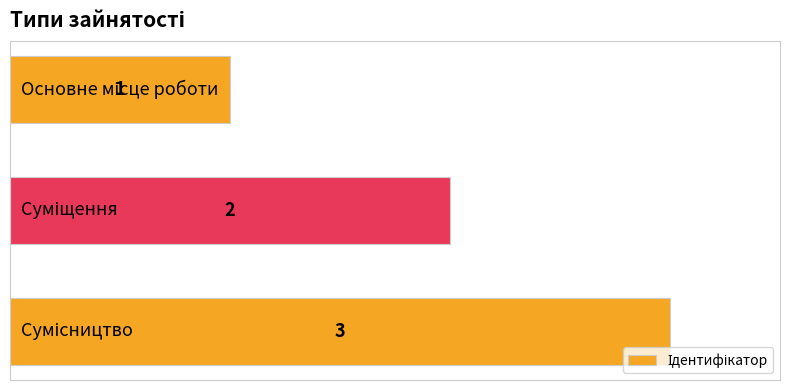

What is the value of the 1st bar from the top?

1